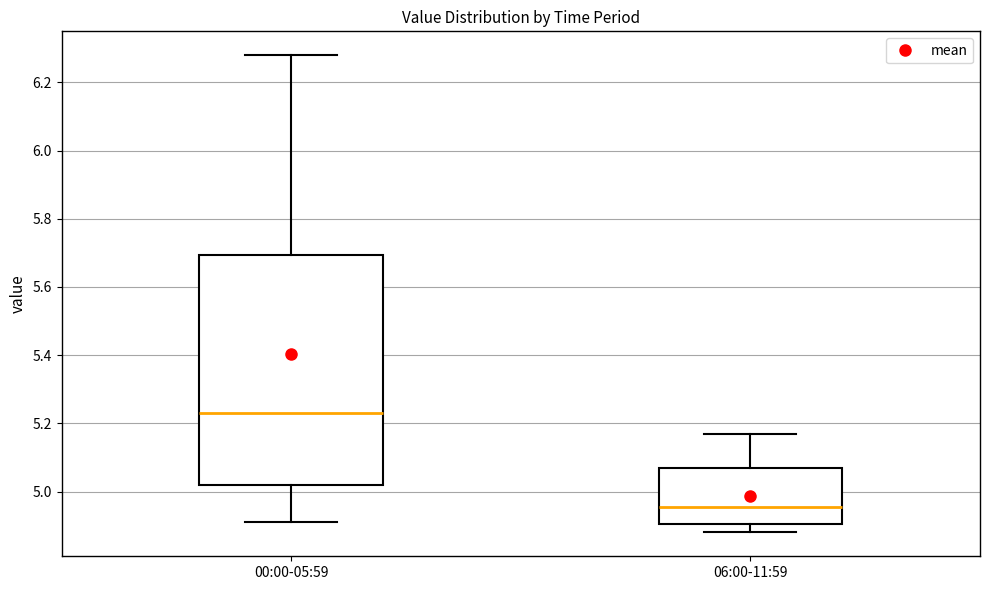

Reading left to right, read every box against the y-axis: the position of its median line, the range the box covers, and the ends of its whiskers. The values are not printed on the chart, so give them approximately, as read against the axis.

00:00-05:59: median 5.24, box 5.02 to 5.70, whiskers 4.92 to 6.28
06:00-11:59: median 4.96, box 4.90 to 5.08, whiskers 4.88 to 5.18